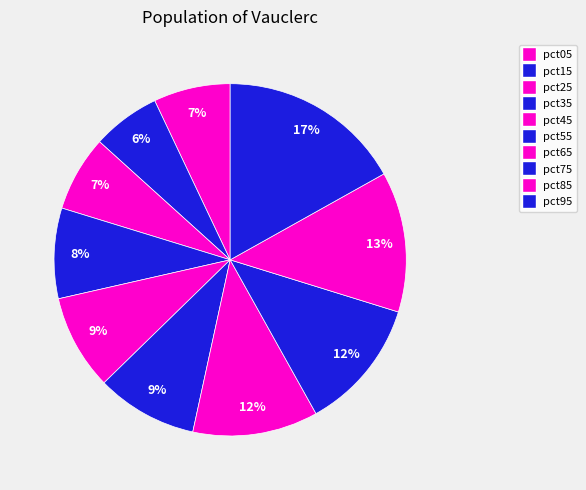

How many segments does this pie chart have?

10